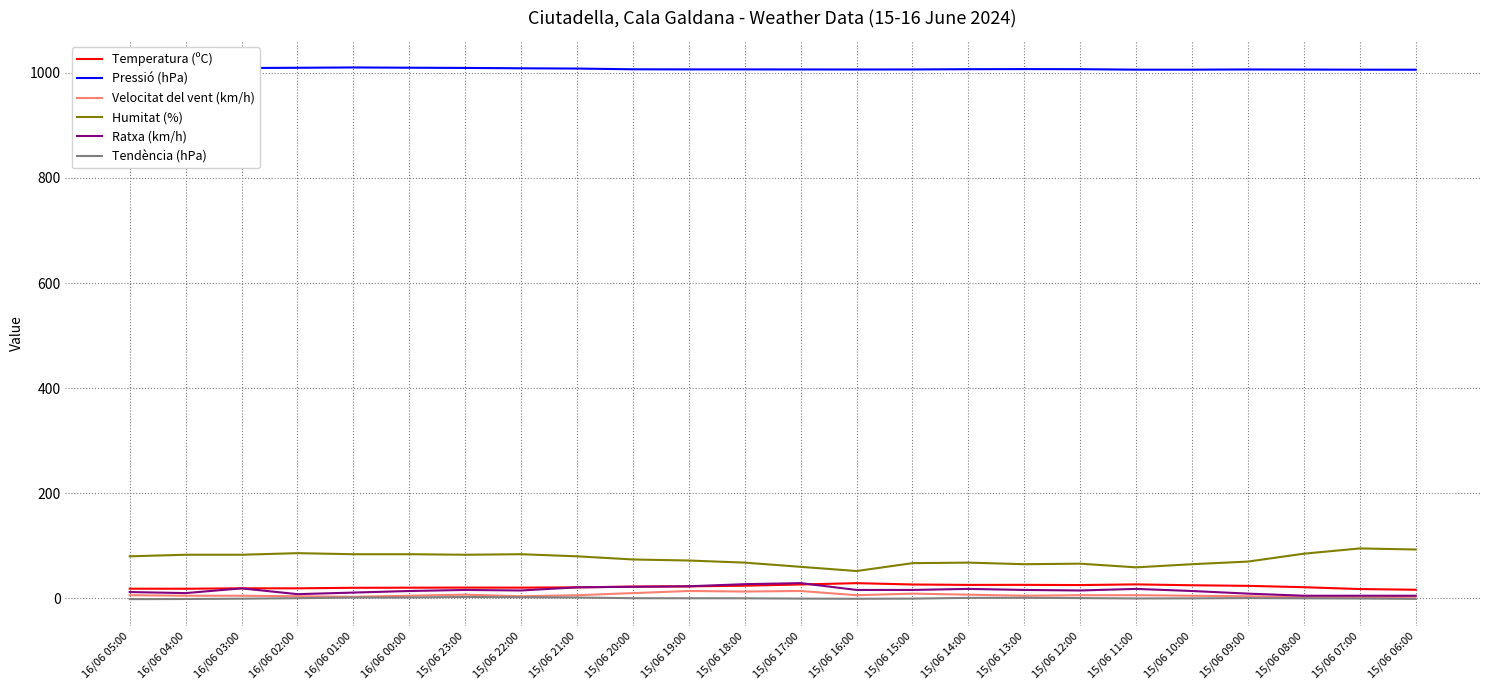

What is the highest value of the Ratxa (km/h) series?

29.0